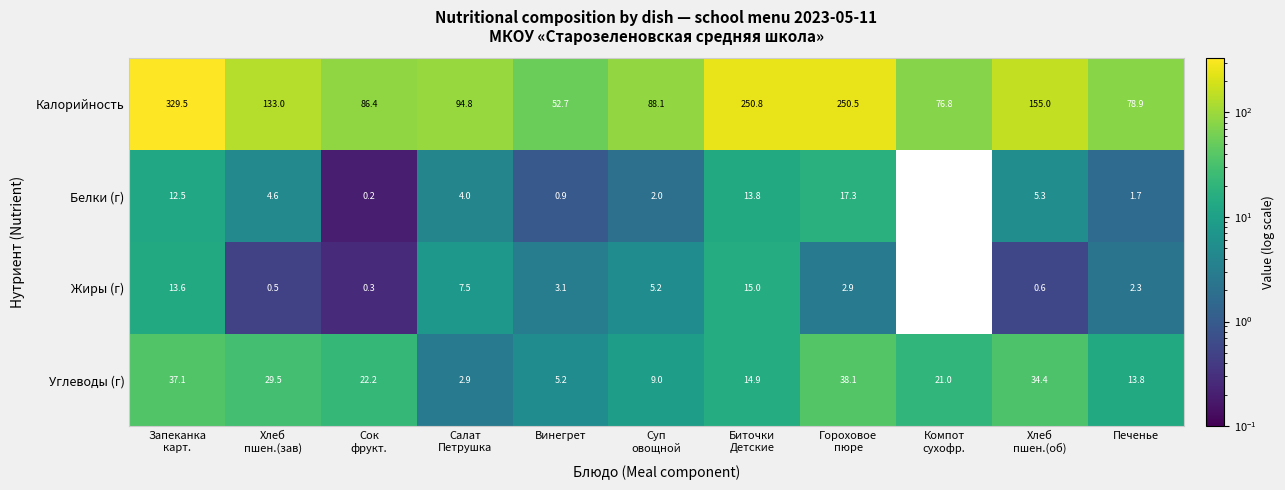

Which series has the largest range (max minus min)?

Калорийность